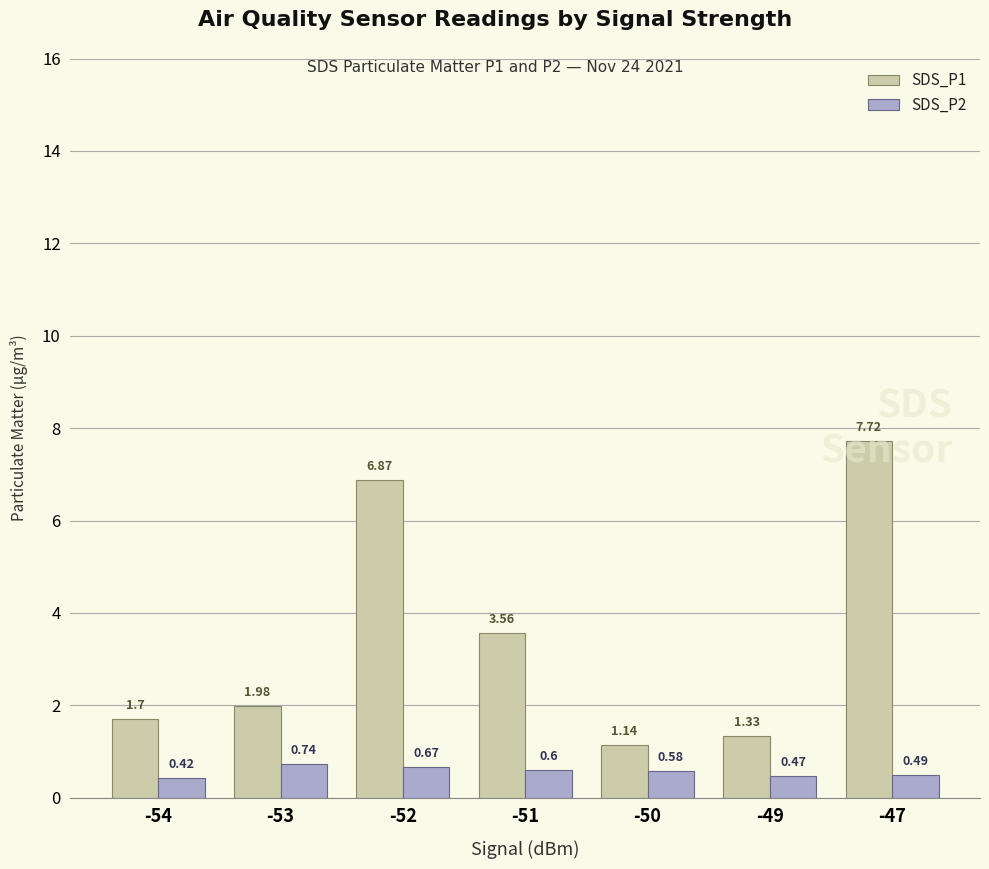

Does the chart contain stacked bars?

No